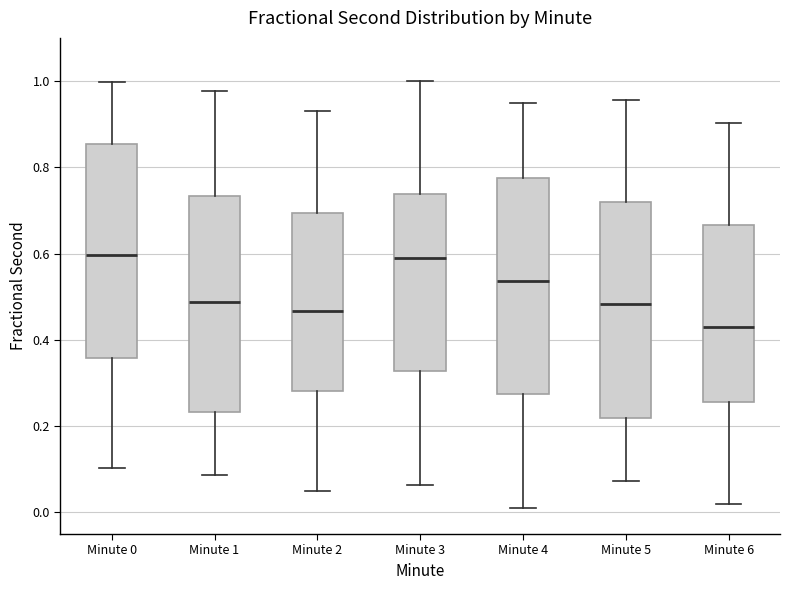

Where is the lower edge of the box for Minute 4 on the y-axis? The values are not printed on the chart, so give them approximately, as read against the axis.

0.28